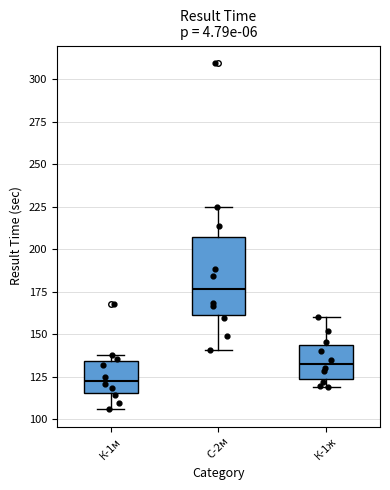

Which box's median line is the lowest?

К-1м